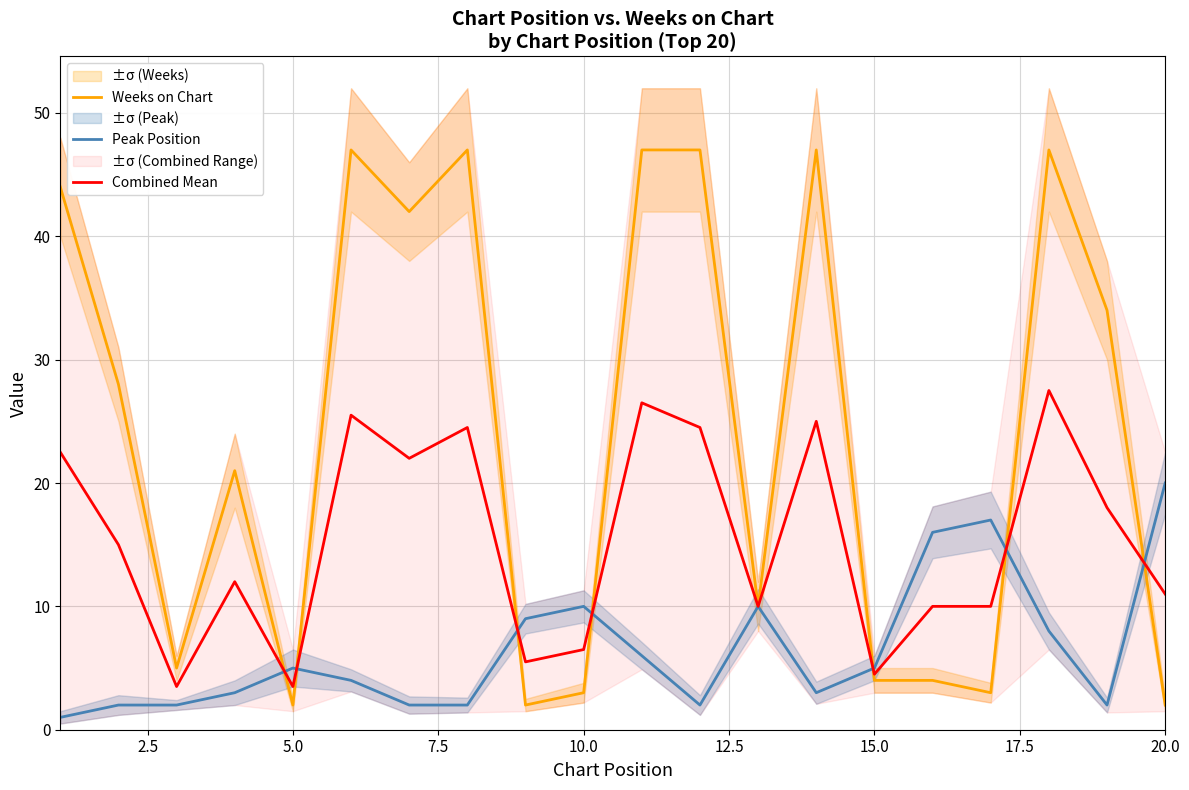

The Weeks on Chart series shows 5.8 at 15.0. True or false?

False